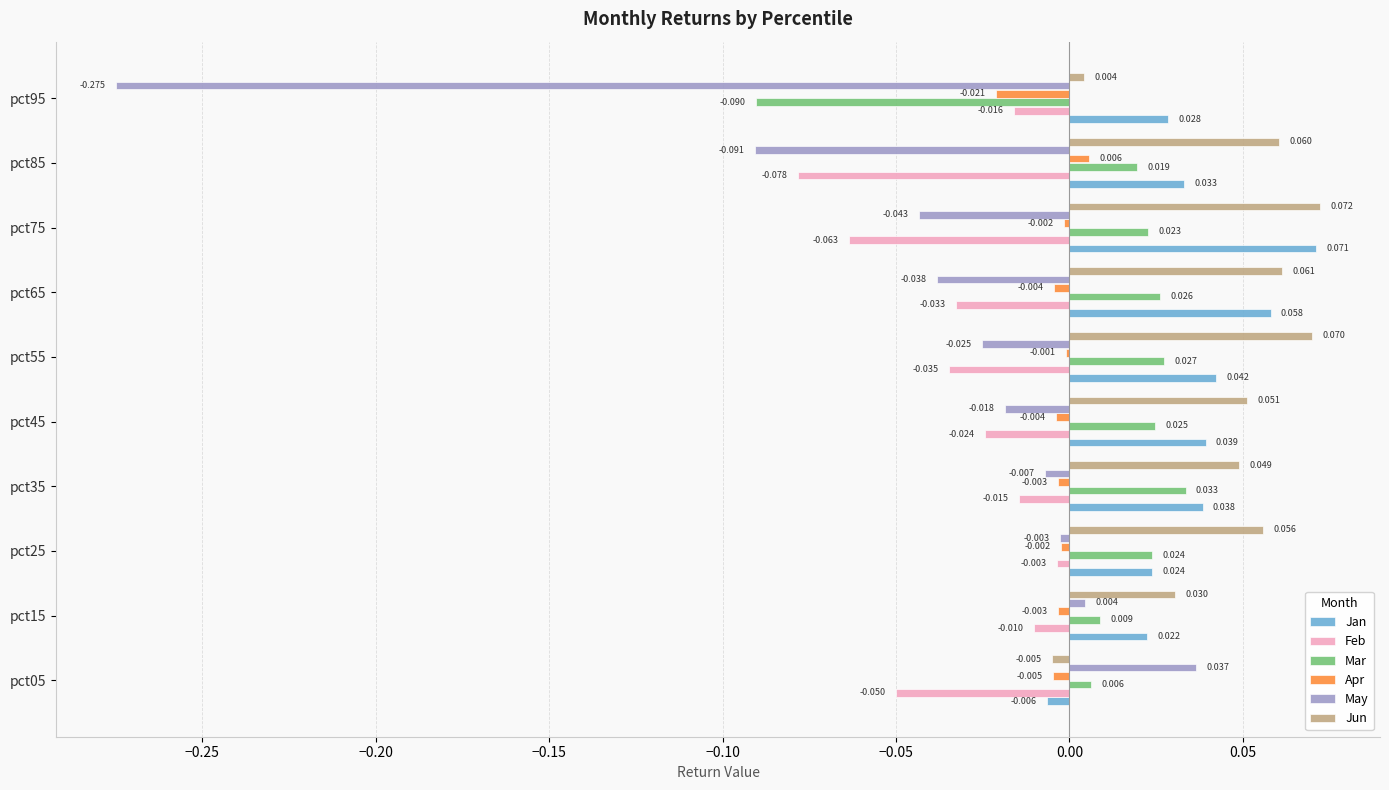

Which series changed the most between pct75 and pct95?

May